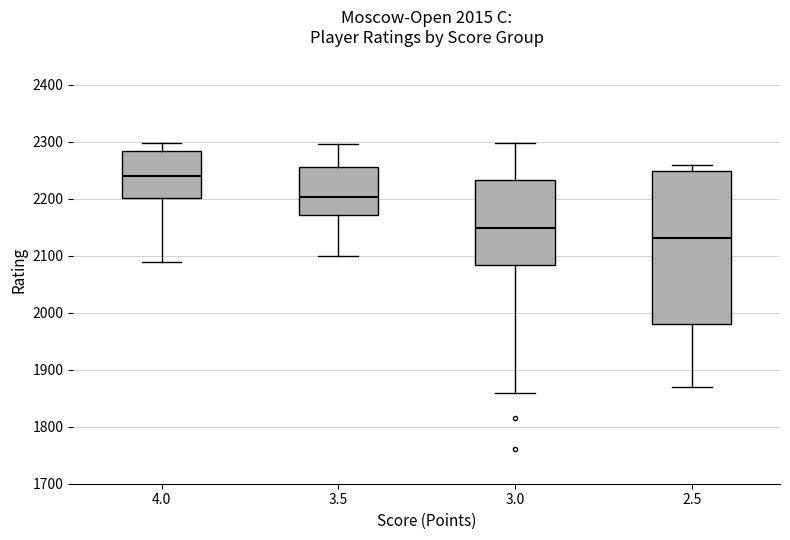

Where does the median line of the box at x = 4.0 sit on the y-axis? The values are not printed on the chart, so give them approximately, as read against the axis.

2240